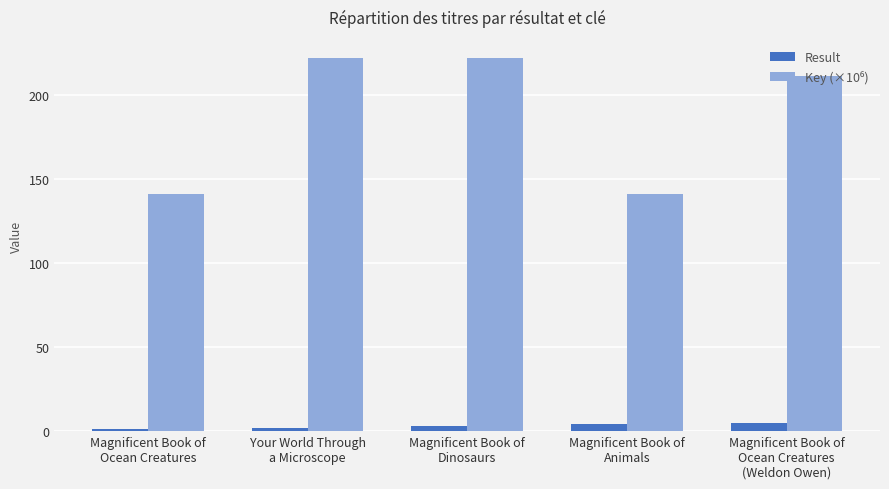

What is the maximum value shown in the chart?

221.6